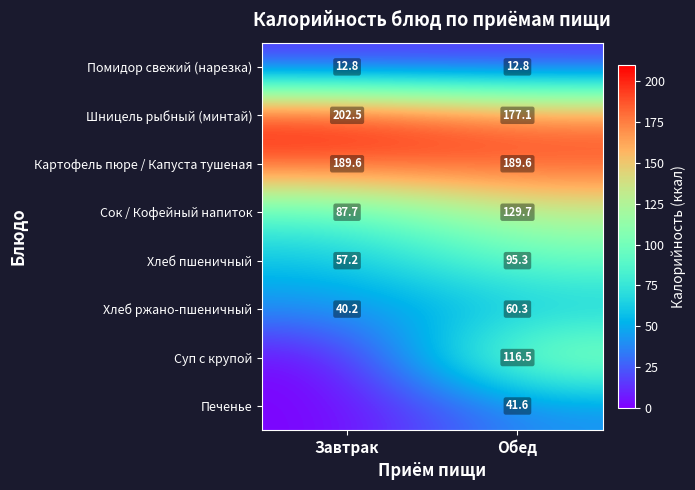

What is the approximate value of Помидор свежий (нарезка) at Обед?

12.8